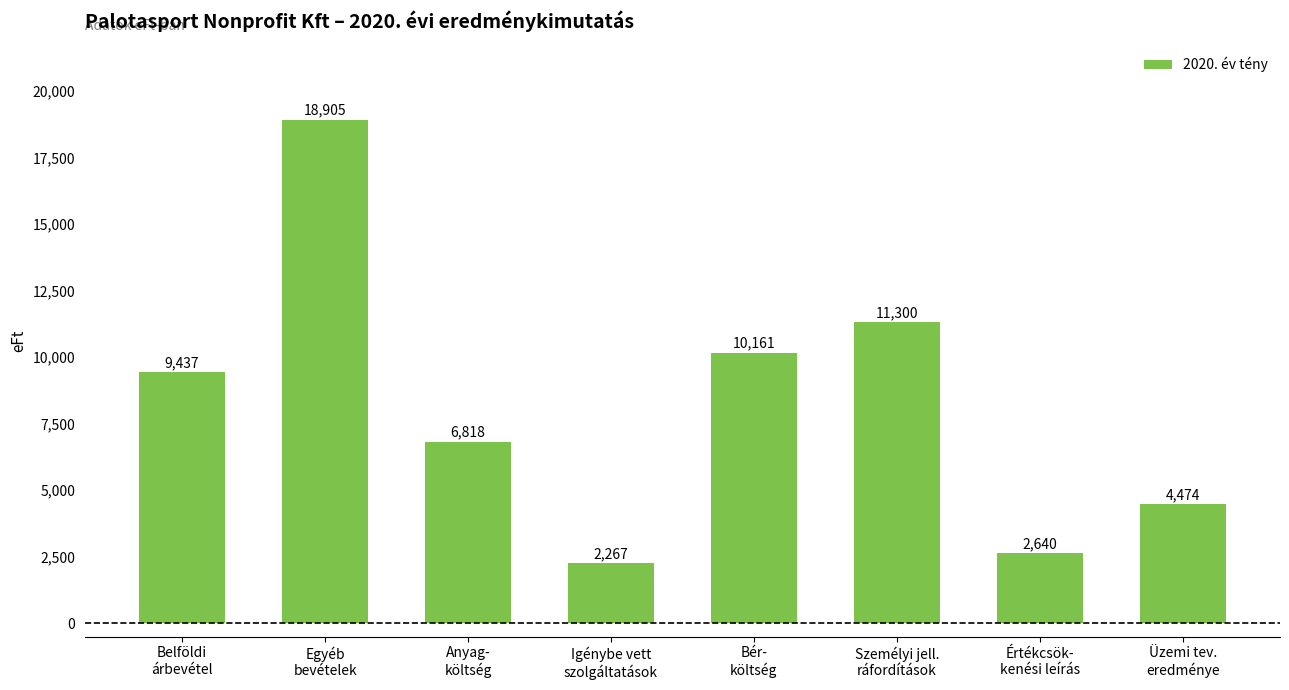

Are the bars horizontal?

No